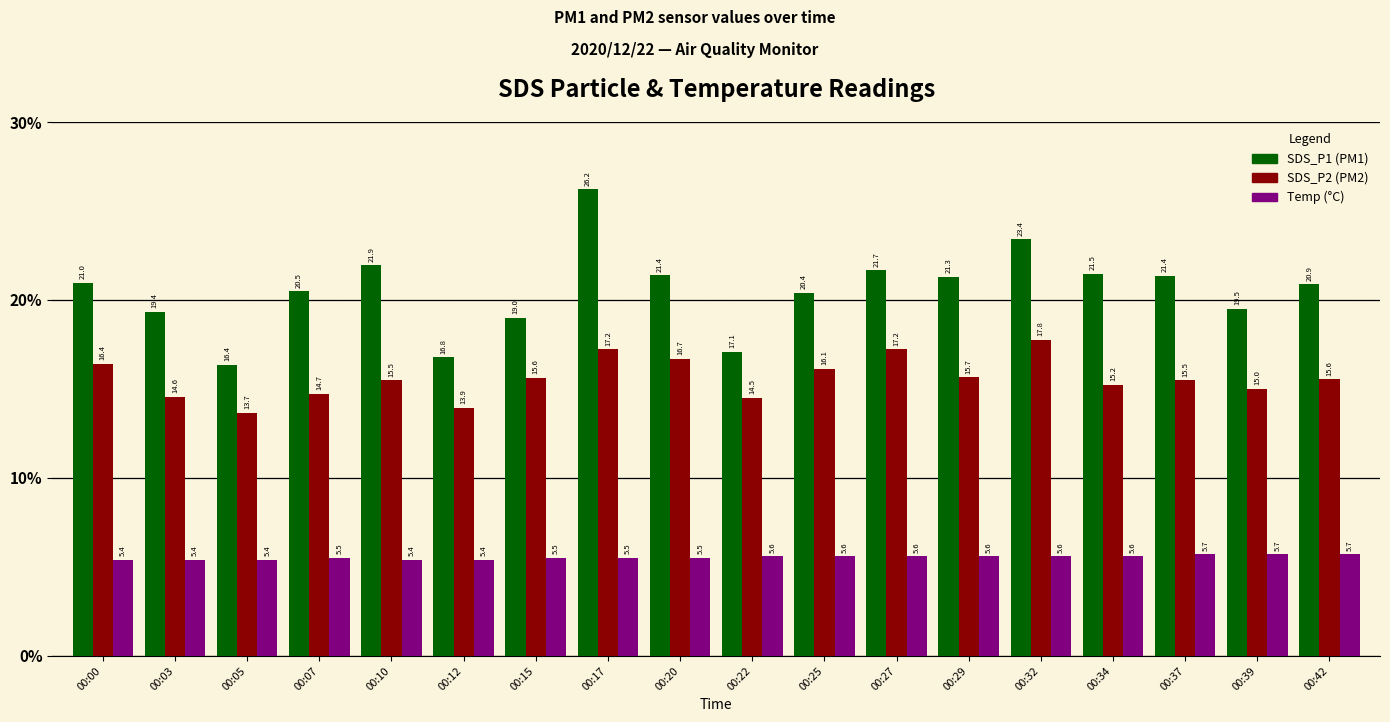

What is the total value across all series at 00:20?

43.6